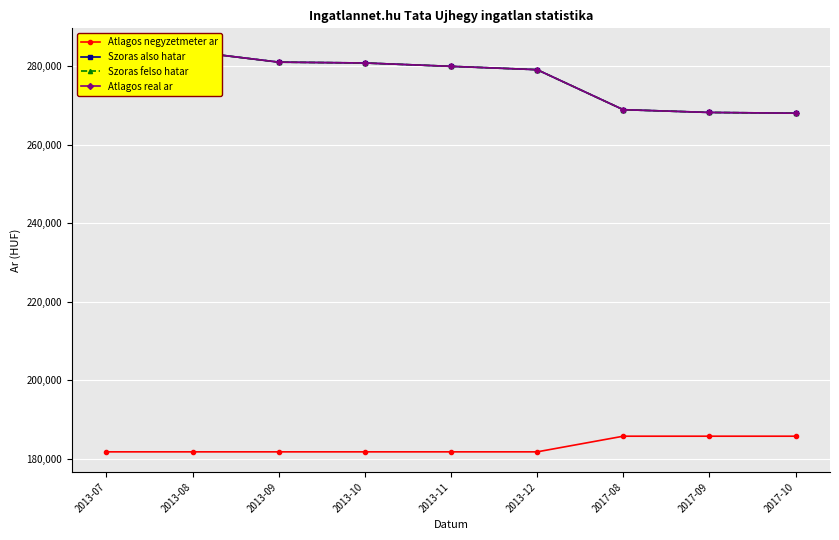

Reading left to right, what are all the values shown in this chart?

Atlagos negyzetmeter ar: 2013-07=181727	2013-08=181727	2013-09=181727	2013-10=181727	2013-11=181727	2013-12=181727	2017-08=185714	2017-09=185714	2017-10=185714
Szoras also hatar: 2013-07=284487	2013-08=283683	2013-09=281011	2013-10=280796	2013-11=279942	2013-12=279092	2017-08=268898	2017-09=268195	2017-10=268004
Szoras felso hatar: 2013-07=284487	2013-08=283683	2013-09=281011	2013-10=280796	2013-11=279942	2013-12=279092	2017-08=268898	2017-09=268195	2017-10=268004
Atlagos real ar: 2013-07=284487	2013-08=283683	2013-09=281011	2013-10=280796	2013-11=279942	2013-12=279092	2017-08=268898	2017-09=268195	2017-10=268004